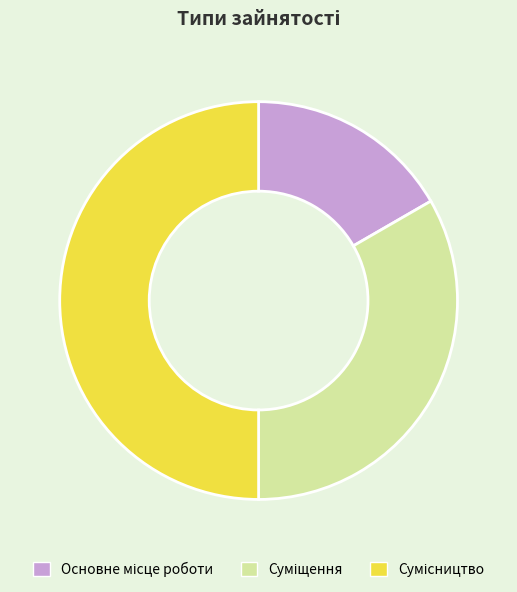

What is the largest slice in the pie chart?

Сумісництво